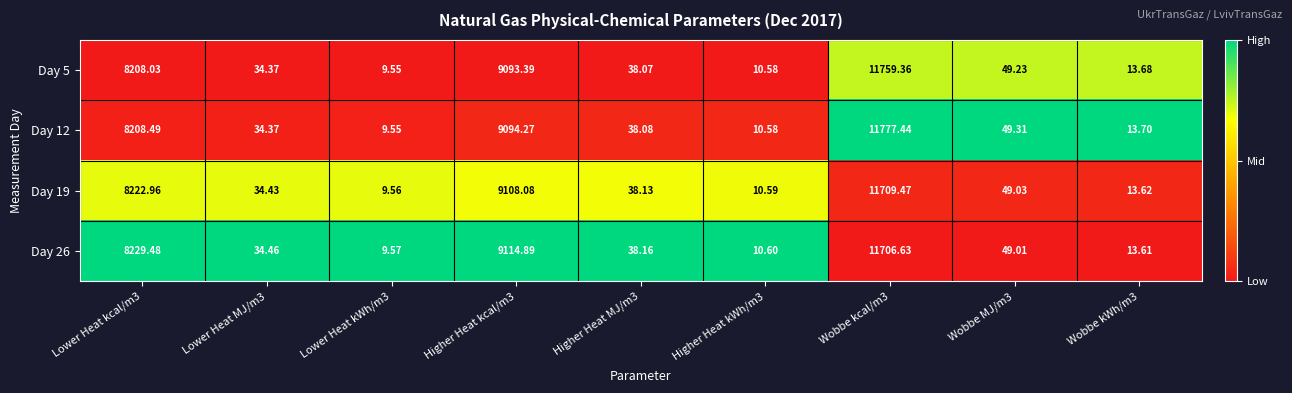

How many distinct data groups are displayed?

4